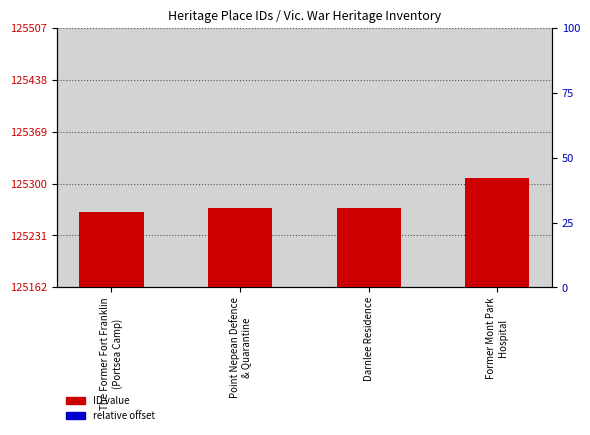

Reading left to right, what are all the values shown in this chart?

ID value: 125262	125267	125268	125307
relative offset: 25262	25267	25268	25307